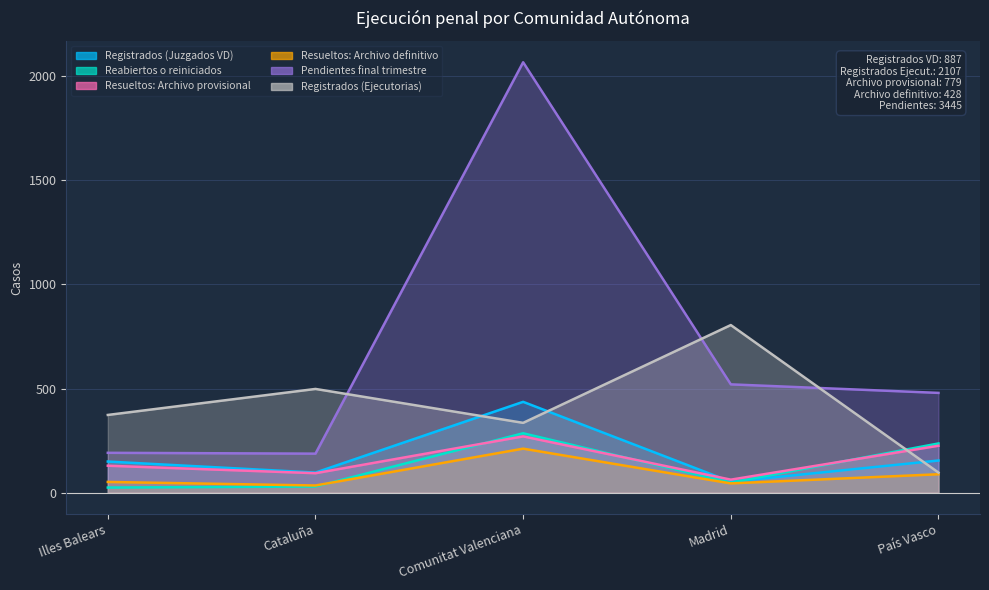

At how many categories does at least one series exceed 1042?

1